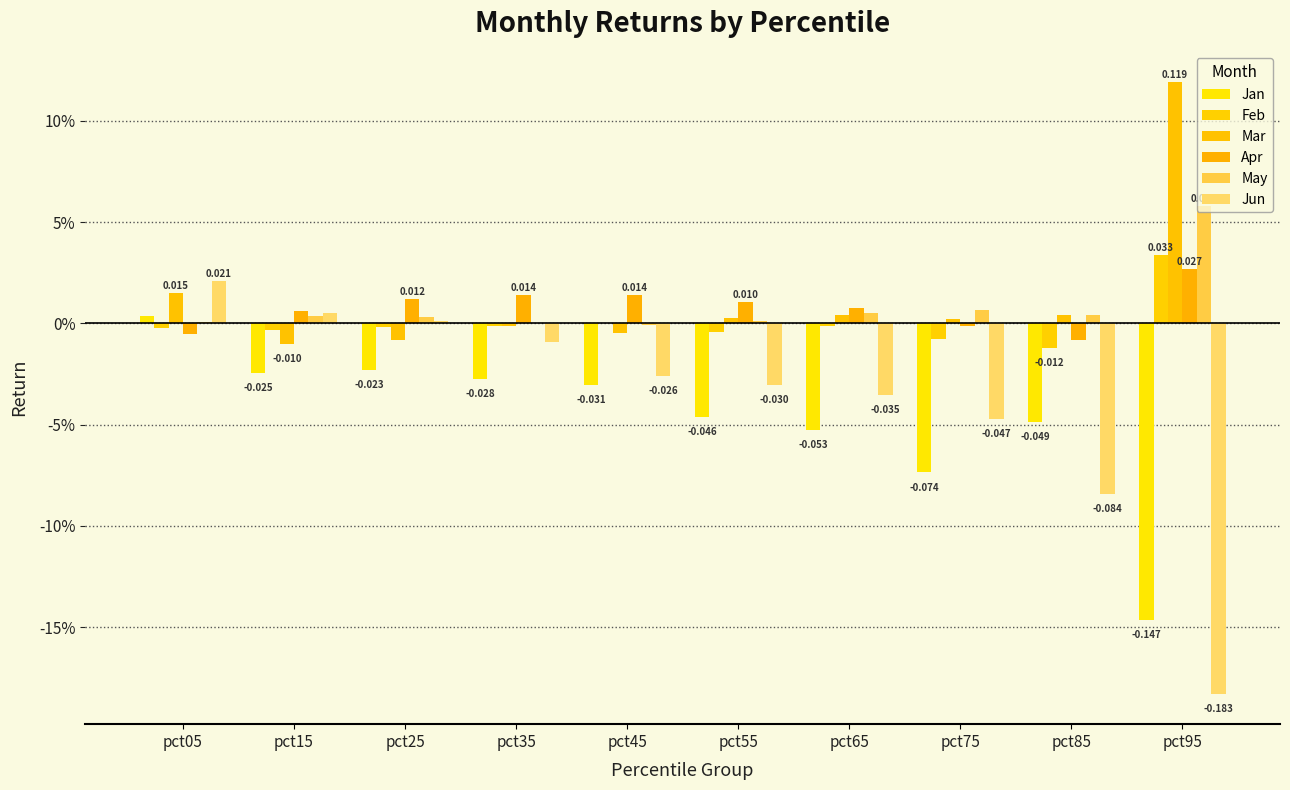

Which series has the largest total across all categories?

Mar